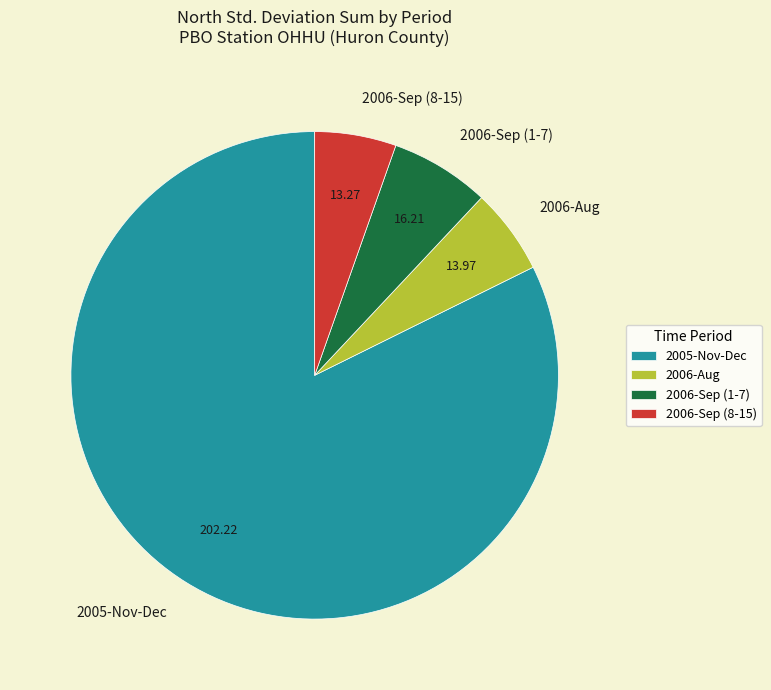

Is the sum of 2006-Sep (1-7) and 2006-Sep (8-15) greater than half?

No